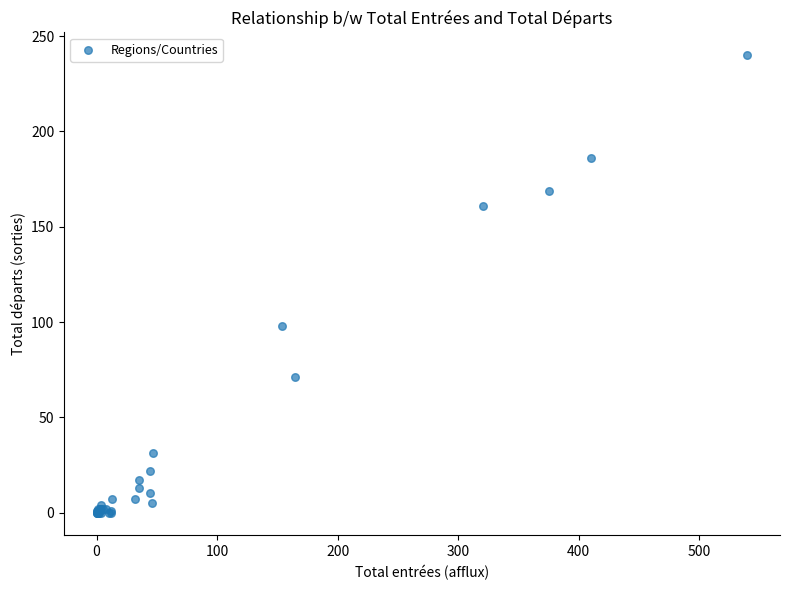

What Y value in the scatter plot is closest to 120?

98